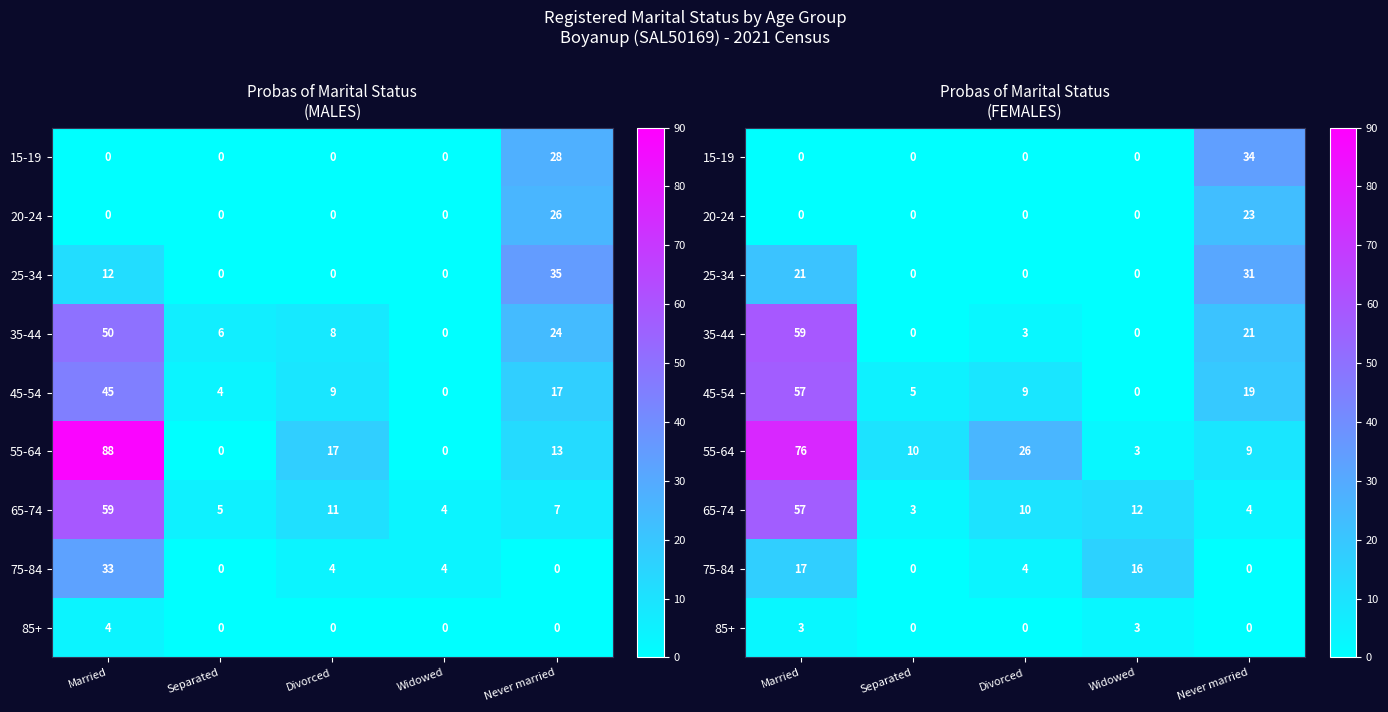

At how many categories does at least one series exceed 41?

1